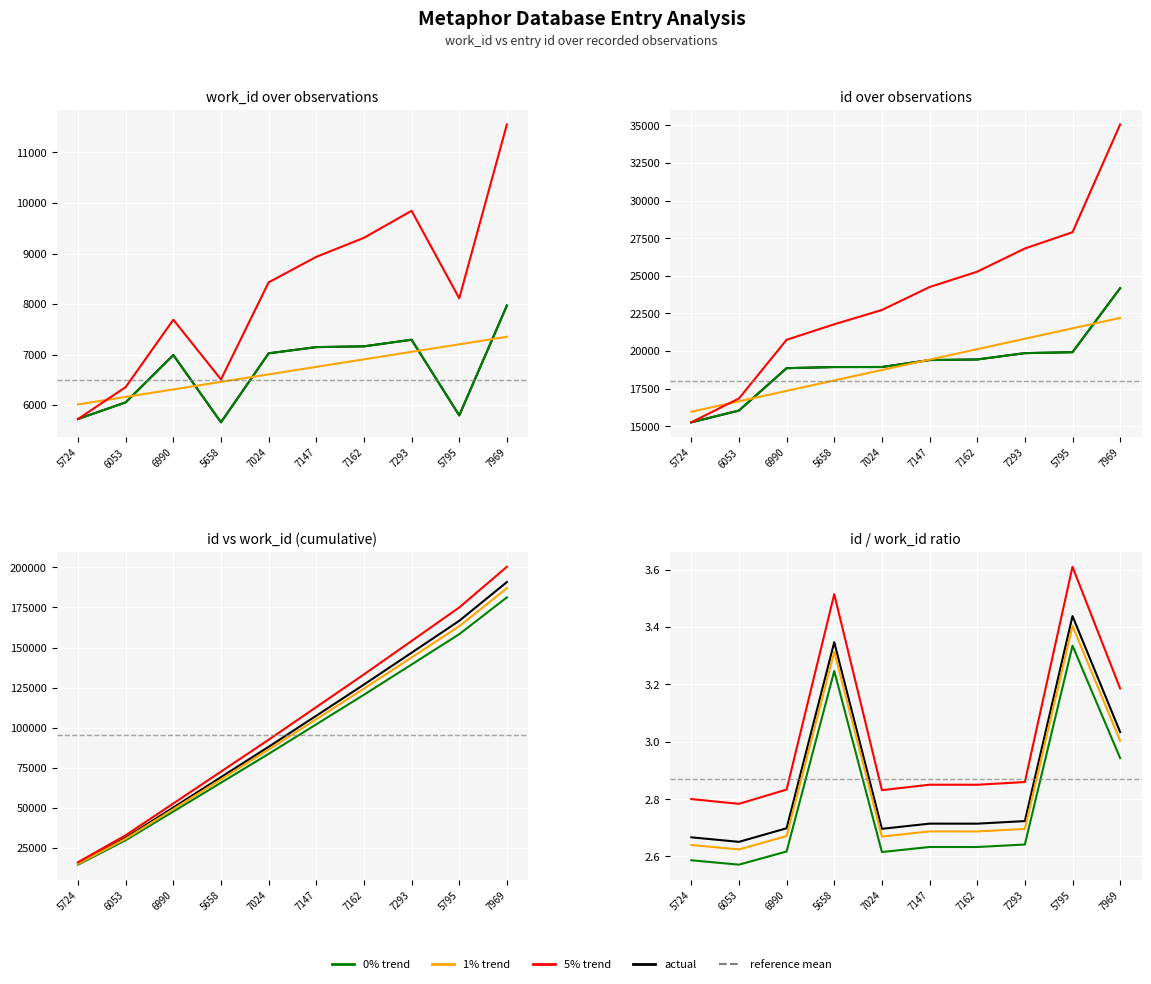

The value of work_id at 5724 is 8838. True or false?

False